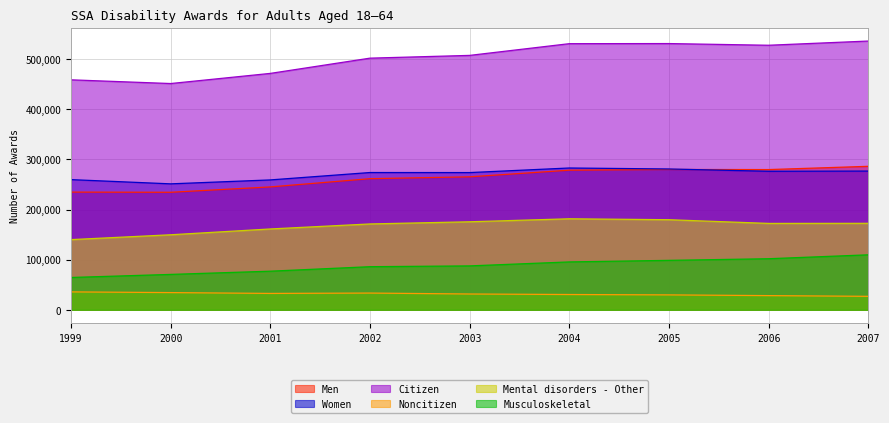

True or false: Women has more than 0 points higher than both neighbors.

True